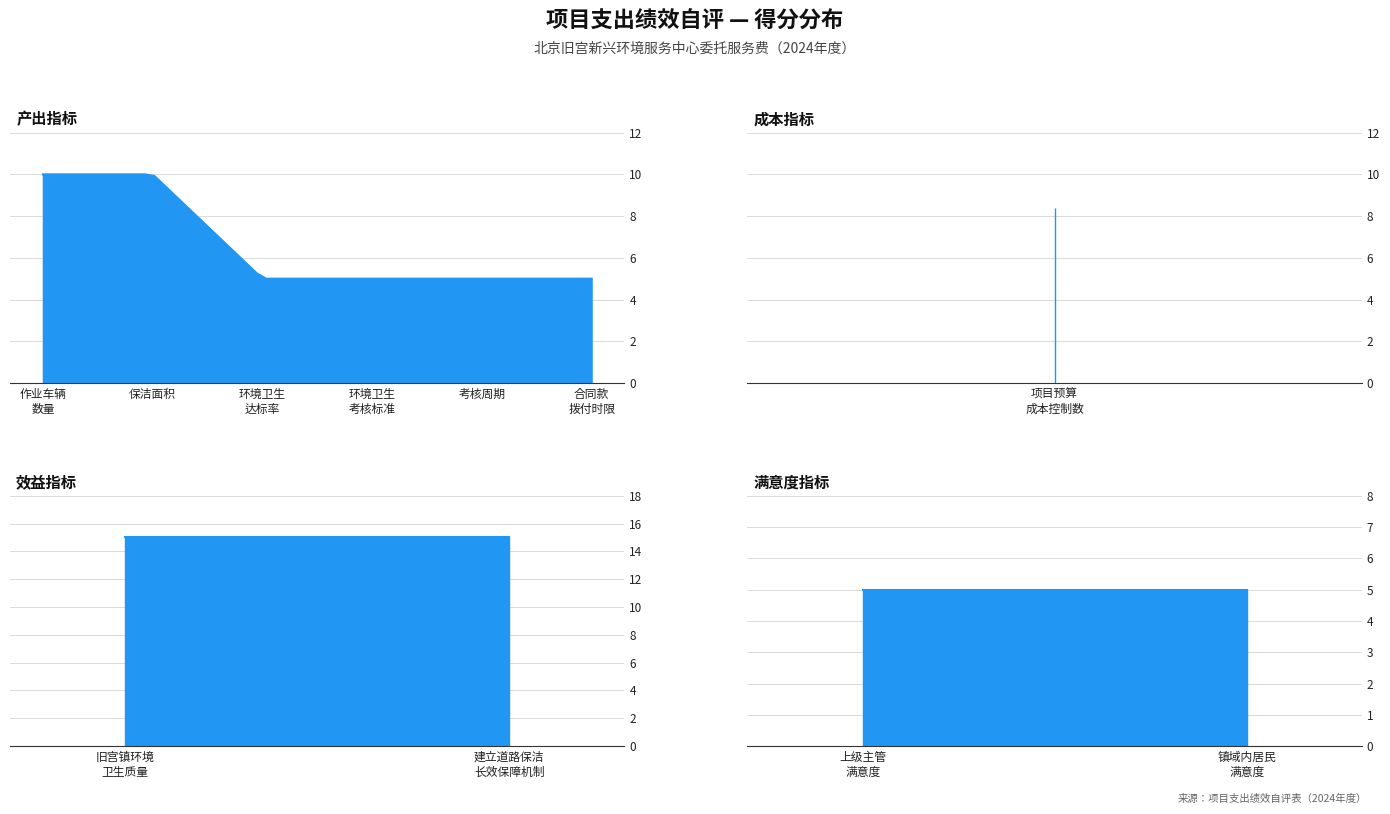

How many data points in 产出指标 are above 5?

2